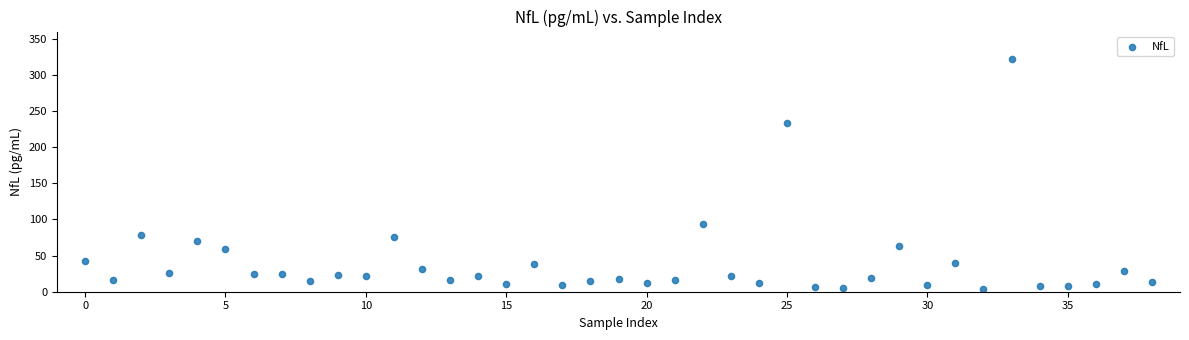

What is the range of Y values (max minus min)?

317.4